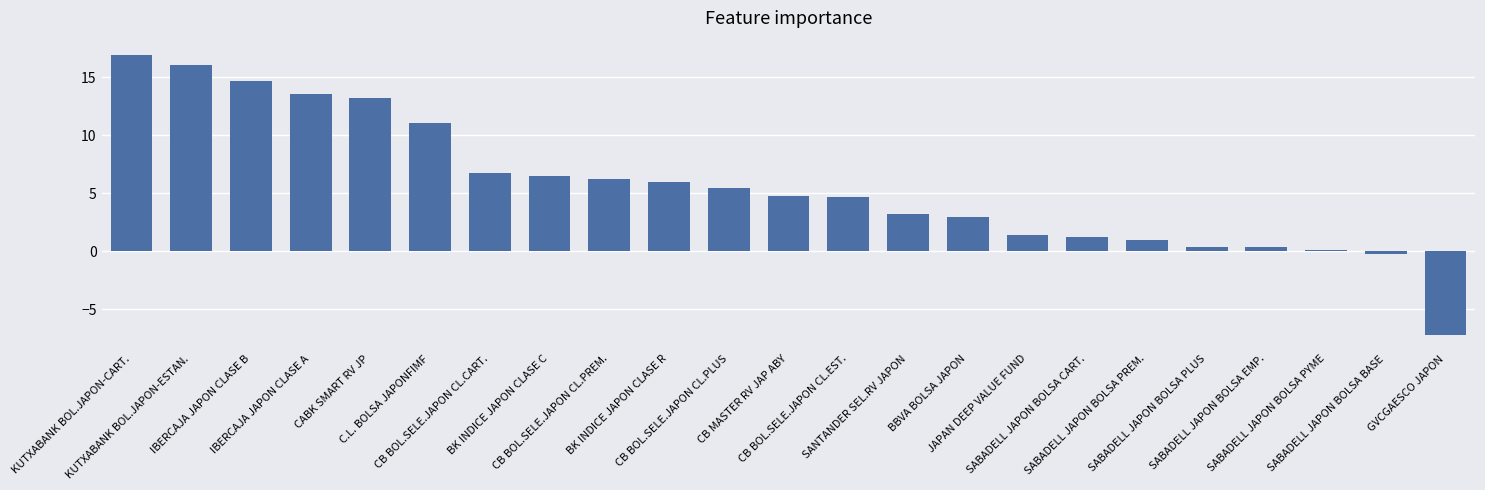

Count the number of values greater than 4.

13